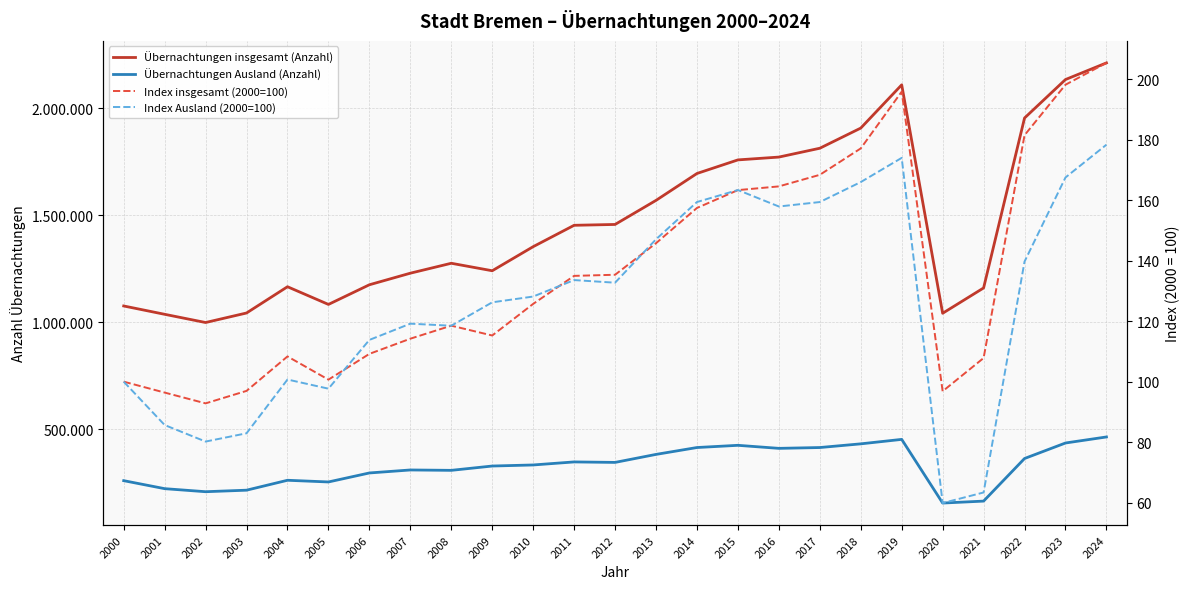

Between 2012 and 2019, which is larger?

2019